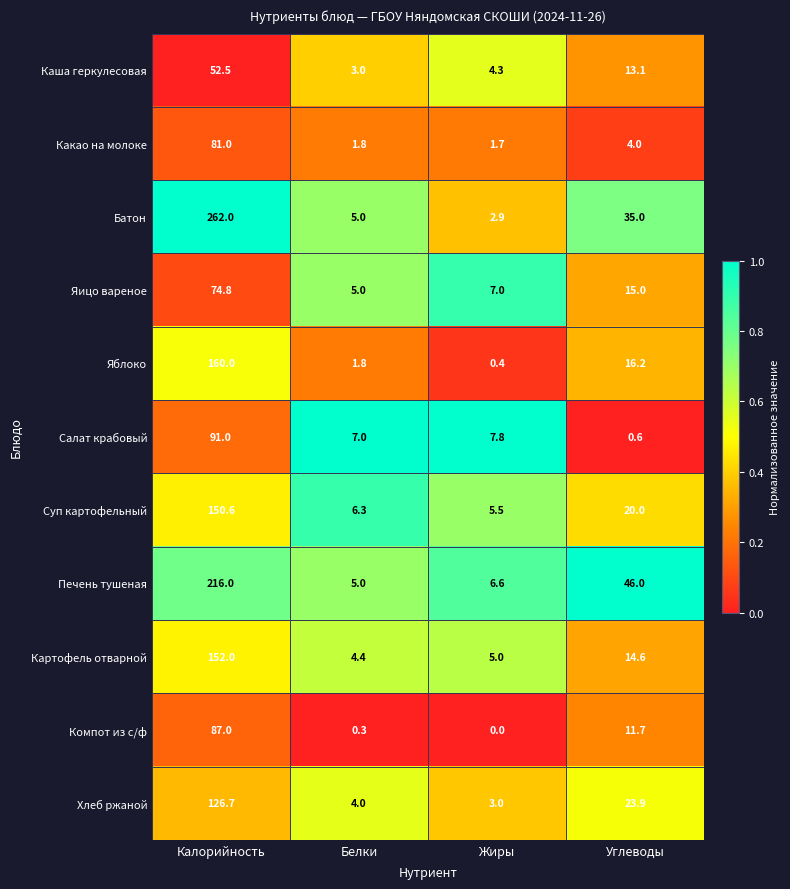

What is the spread (max minus min) of values at Жиры?

7.8